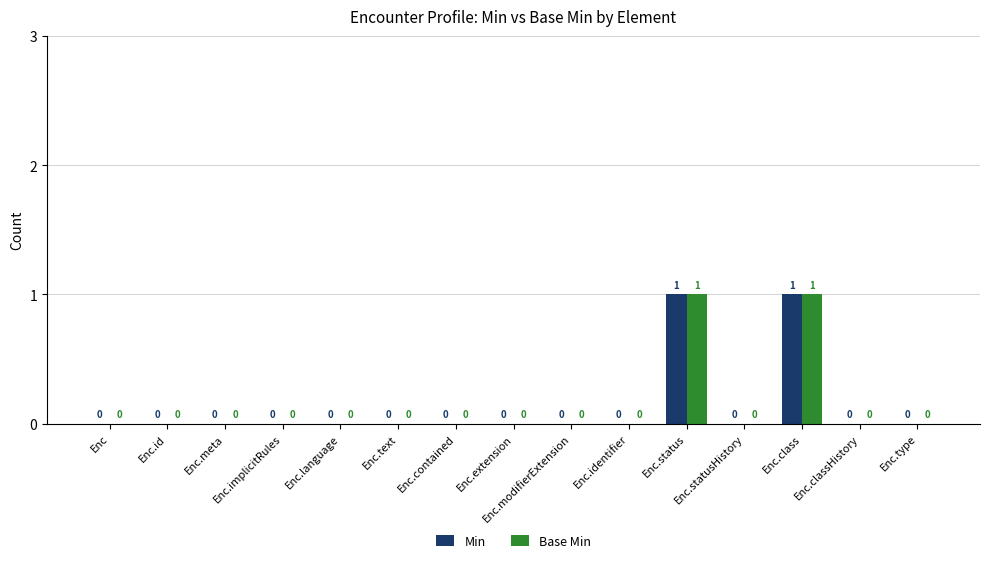

How many Base Min values are between 0 and 1?

15